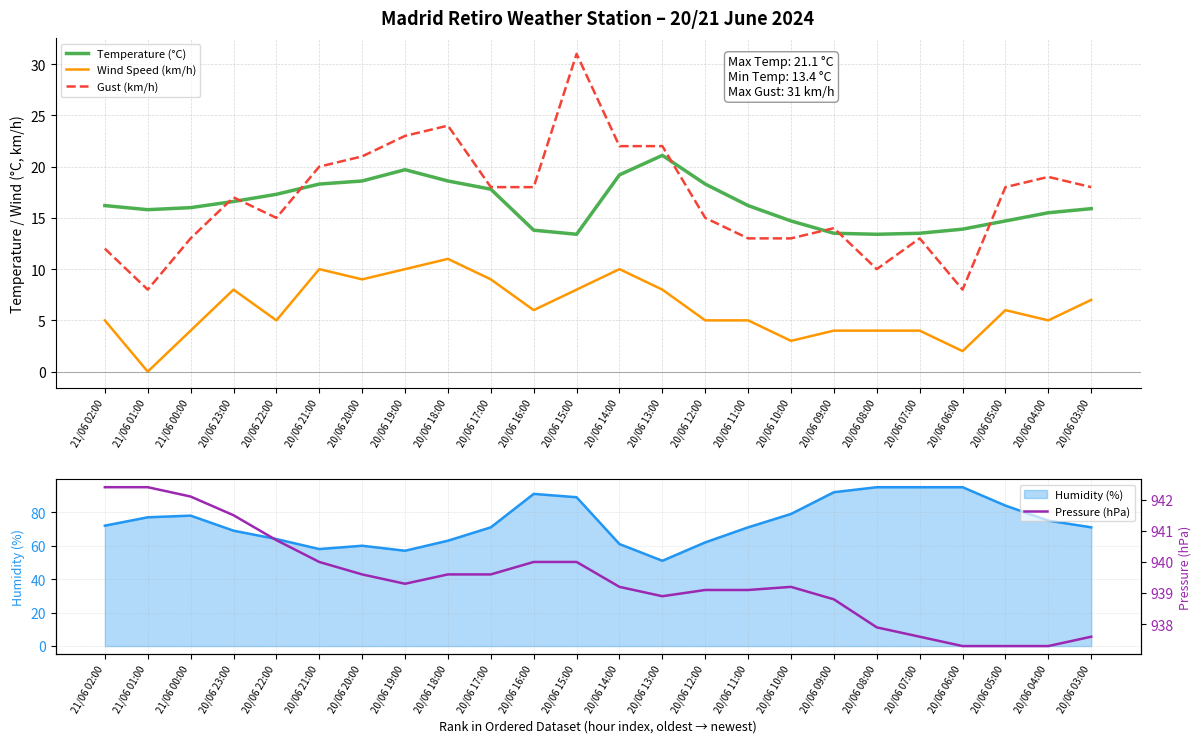

Where is the first local minimum for Pressure (hPa)?

20/06 19:00